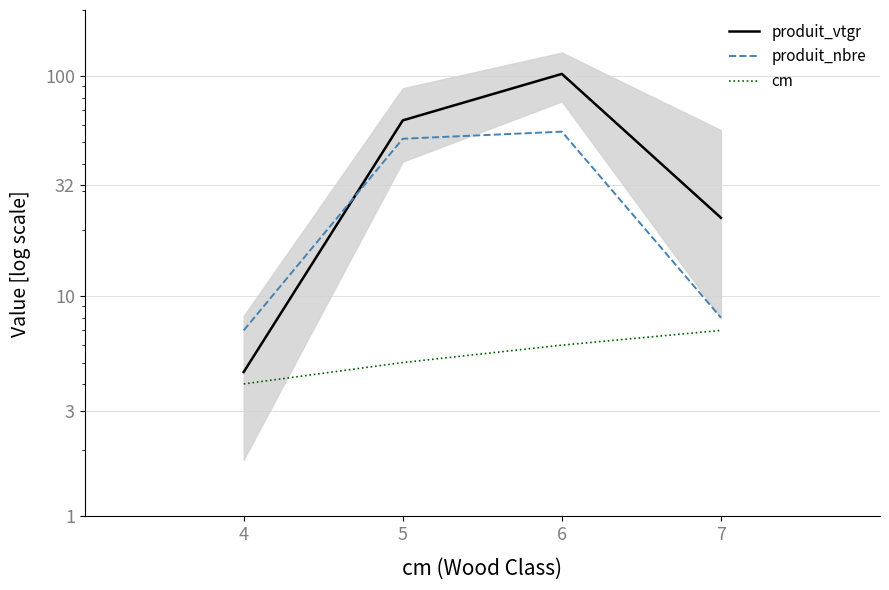

Between 4 and 6, which series saw the biggest shift?

produit_vtgr